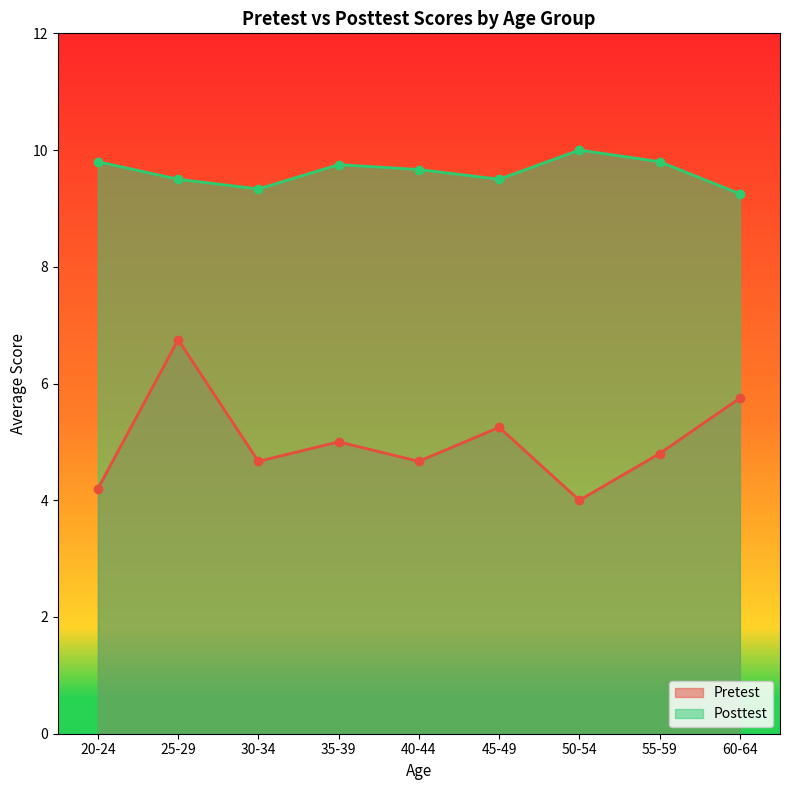

What is the highest value of the Pretest series?

6.8